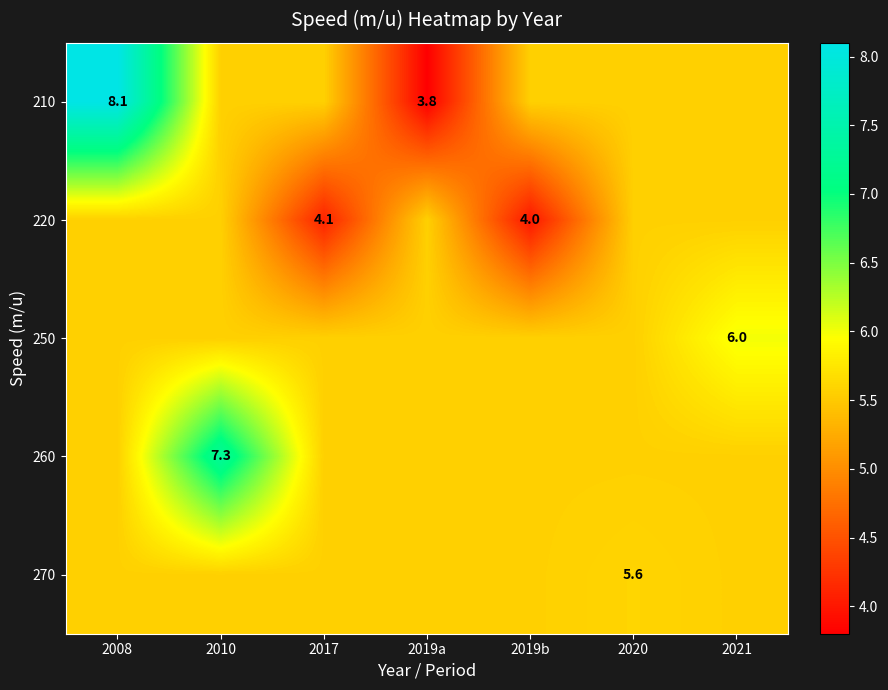

Is it true that 250 equals 3.9 at 2008?

False